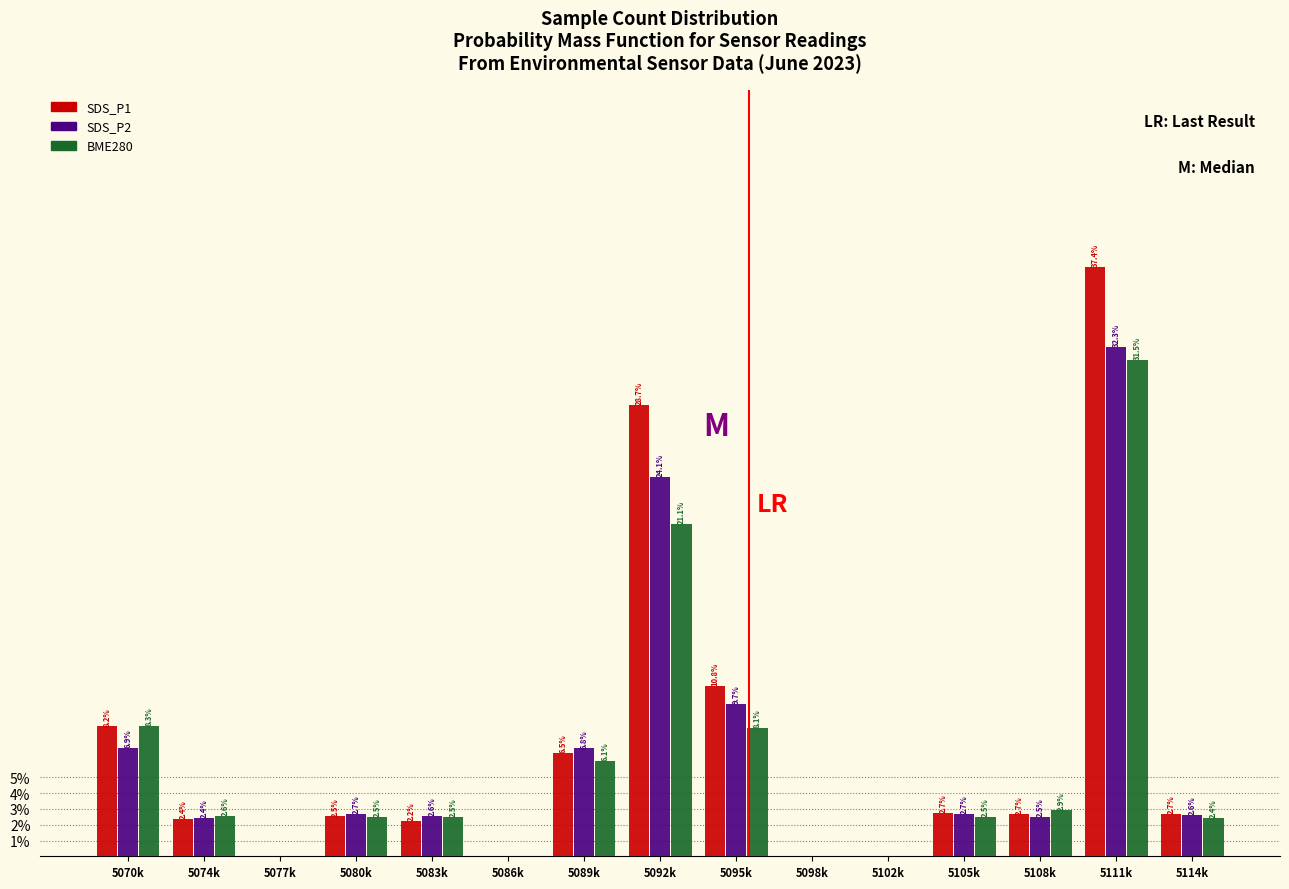

Reading right to left, what are all the values shown in this chart?

SDS_P1: 5114k=2.7	5111k=37.4	5108k=2.7	5105k=2.7	5102k=0.0	5098k=0.0	5095k=10.8	5092k=28.7	5089k=6.5	5086k=0.0	5083k=2.2	5080k=2.5	5077k=0.0	5074k=2.4	5070k=8.2
SDS_P2: 5114k=2.6	5111k=32.3	5108k=2.5	5105k=2.7	5102k=0.0	5098k=0.0	5095k=9.7	5092k=24.1	5089k=6.8	5086k=0.0	5083k=2.6	5080k=2.7	5077k=0.0	5074k=2.4	5070k=6.9
BME280: 5114k=2.4	5111k=31.5	5108k=2.9	5105k=2.5	5102k=0.0	5098k=0.0	5095k=8.1	5092k=21.1	5089k=6.1	5086k=0.0	5083k=2.5	5080k=2.5	5077k=0.0	5074k=2.6	5070k=8.3